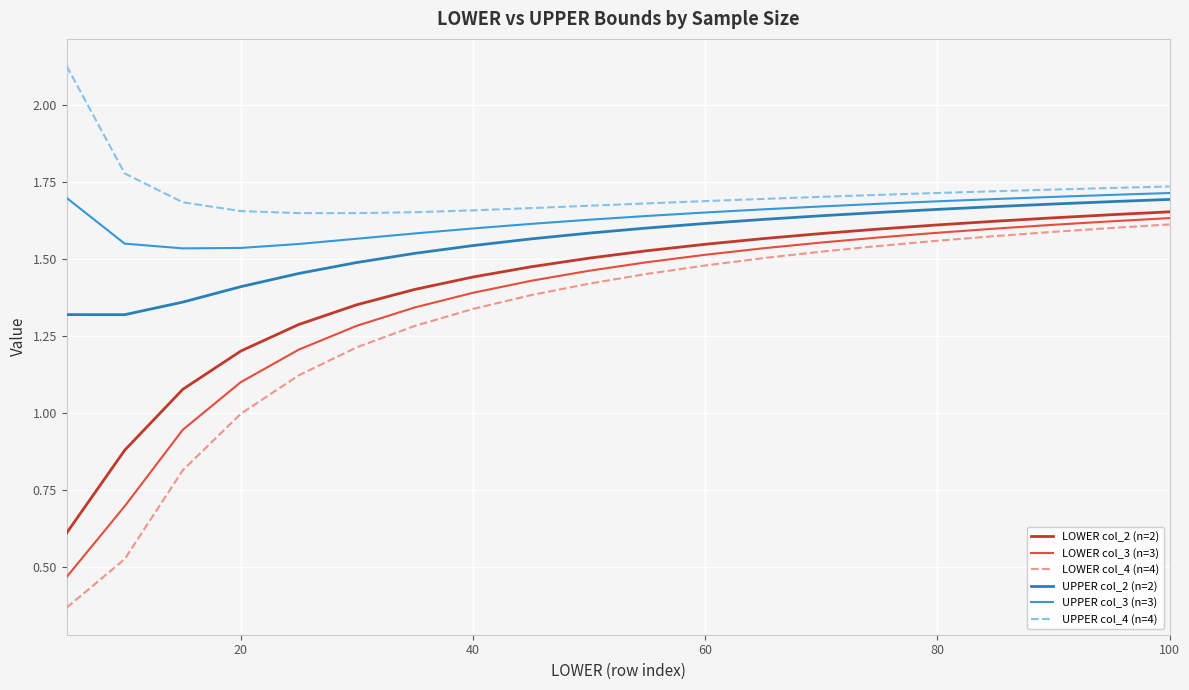

True or false: UPPER col_4 (n=4) and LOWER col_3 (n=3) intersect in this chart.

False